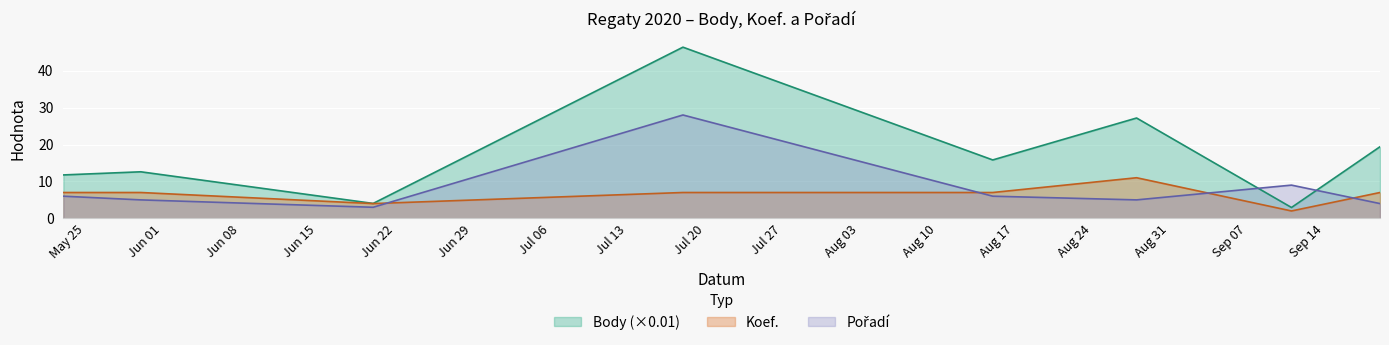

What is the difference between the Koef. values at 2020-06-20 and 2020-05-30?

3.0